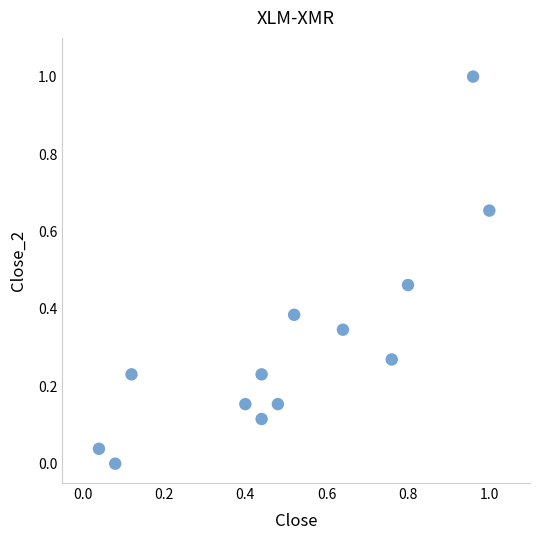

What is the range of Y values (max minus min)?

1.0